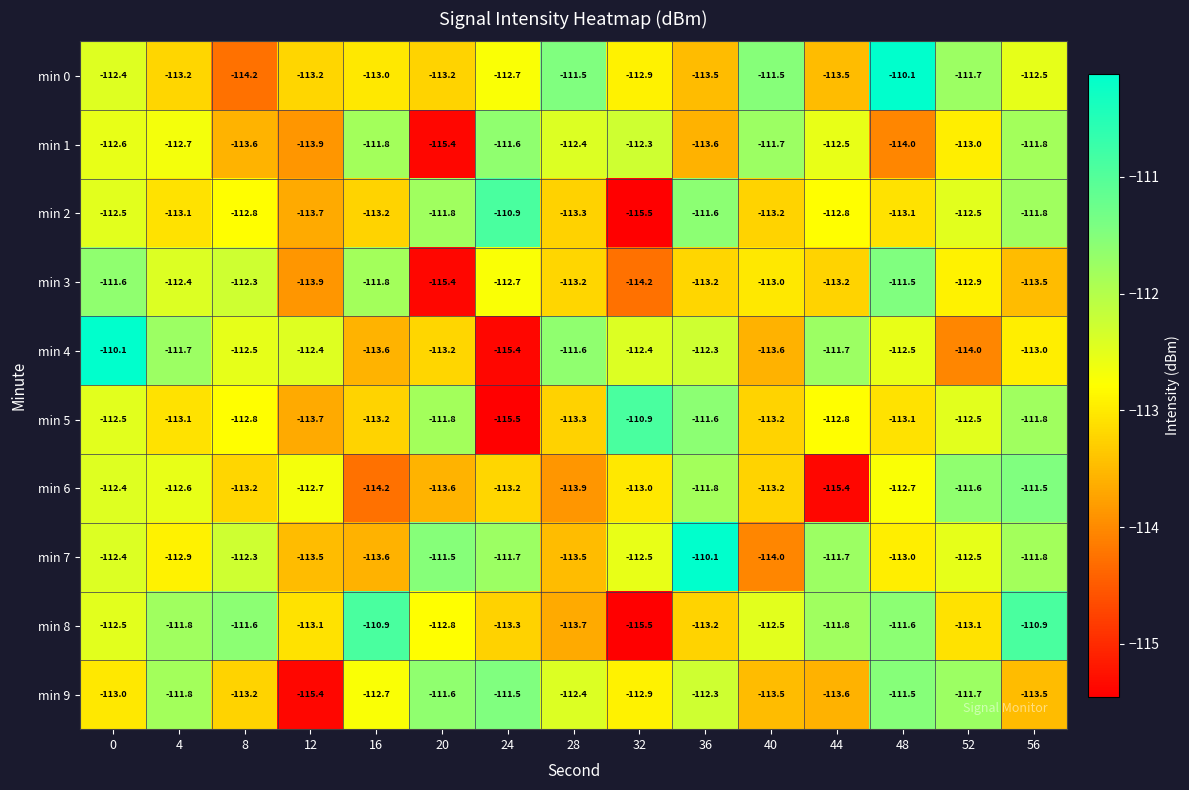

What is the lowest value of the min 0 series?

-114.2